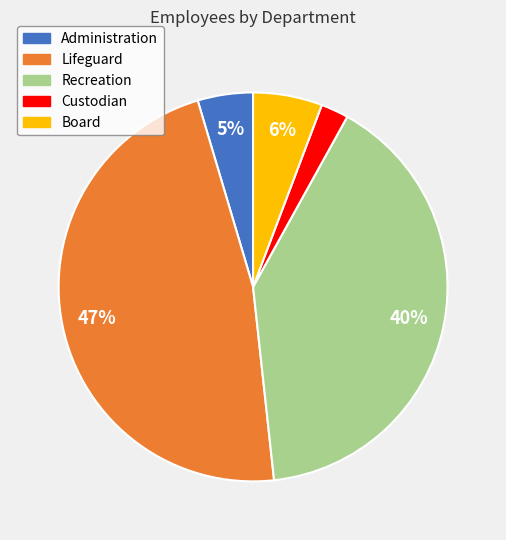

True or false: Recreation accounts for 46% of the total.

False